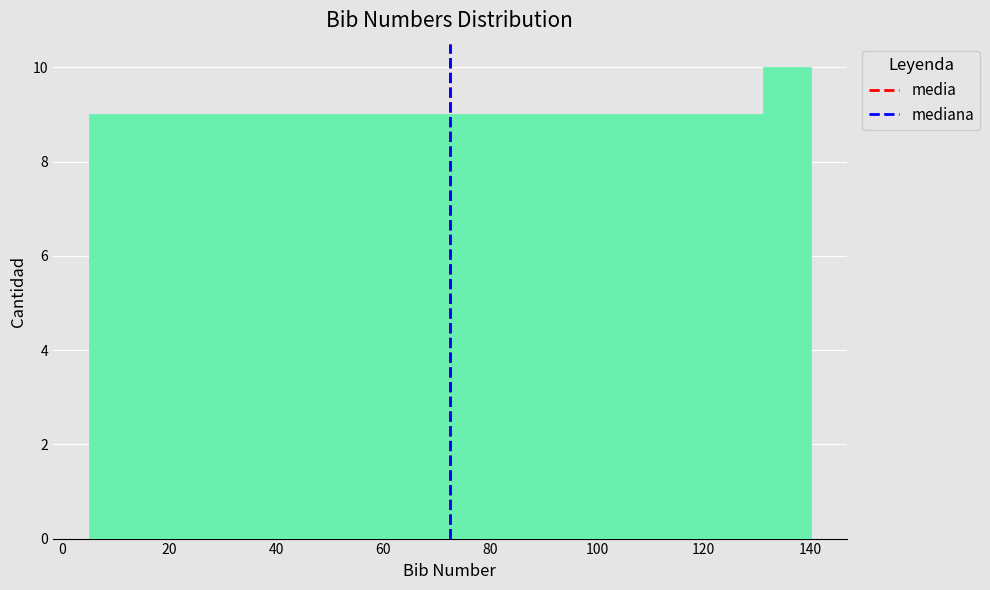

Reading left to right, list every bar in this chart as the range it spans on the x-axis followed by its height. Neither the bar edges nor the heights are printed on the chart, so give them approximately, as read against the axes.

5 to 14: 9
14 to 23: 9
23 to 32: 9
32 to 41: 9
41 to 50: 9
50 to 59: 9
59 to 68: 9
68 to 77: 9
77 to 86: 9
86 to 95: 9
95 to 104: 9
104 to 113: 9
113 to 122: 9
122 to 131: 9
131 to 140: 10